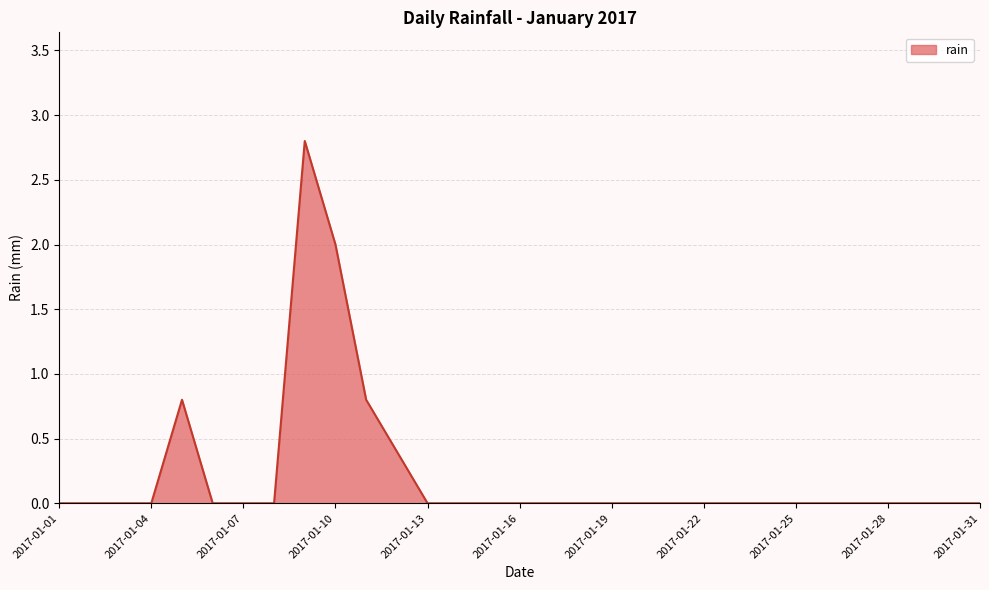

What is the maximum value shown in the chart?

2.8